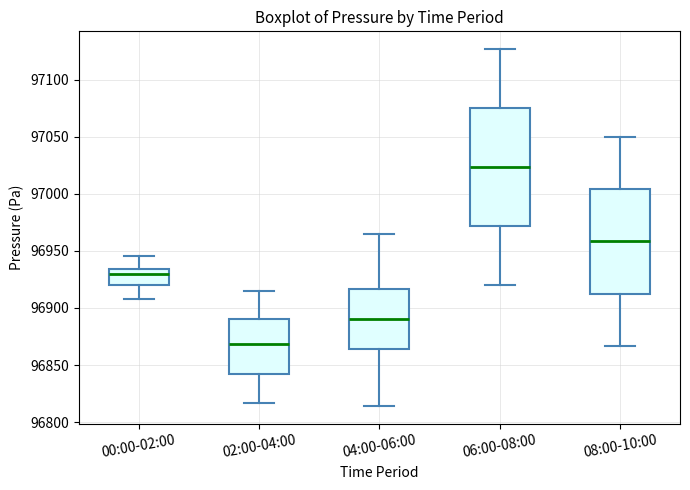

Reading left to right, read every box against the y-axis: the position of its median line, the range the box covers, and the ends of its whiskers. The values are not printed on the chart, so give them approximately, as read against the axis.

00:00-02:00: median 96930, box 96920 to 96935, whiskers 96910 to 96945
02:00-04:00: median 96870, box 96840 to 96890, whiskers 96815 to 96915
04:00-06:00: median 96890, box 96865 to 96915, whiskers 96815 to 96965
06:00-08:00: median 97025, box 96970 to 97075, whiskers 96920 to 97125
08:00-10:00: median 96960, box 96915 to 97005, whiskers 96865 to 97050